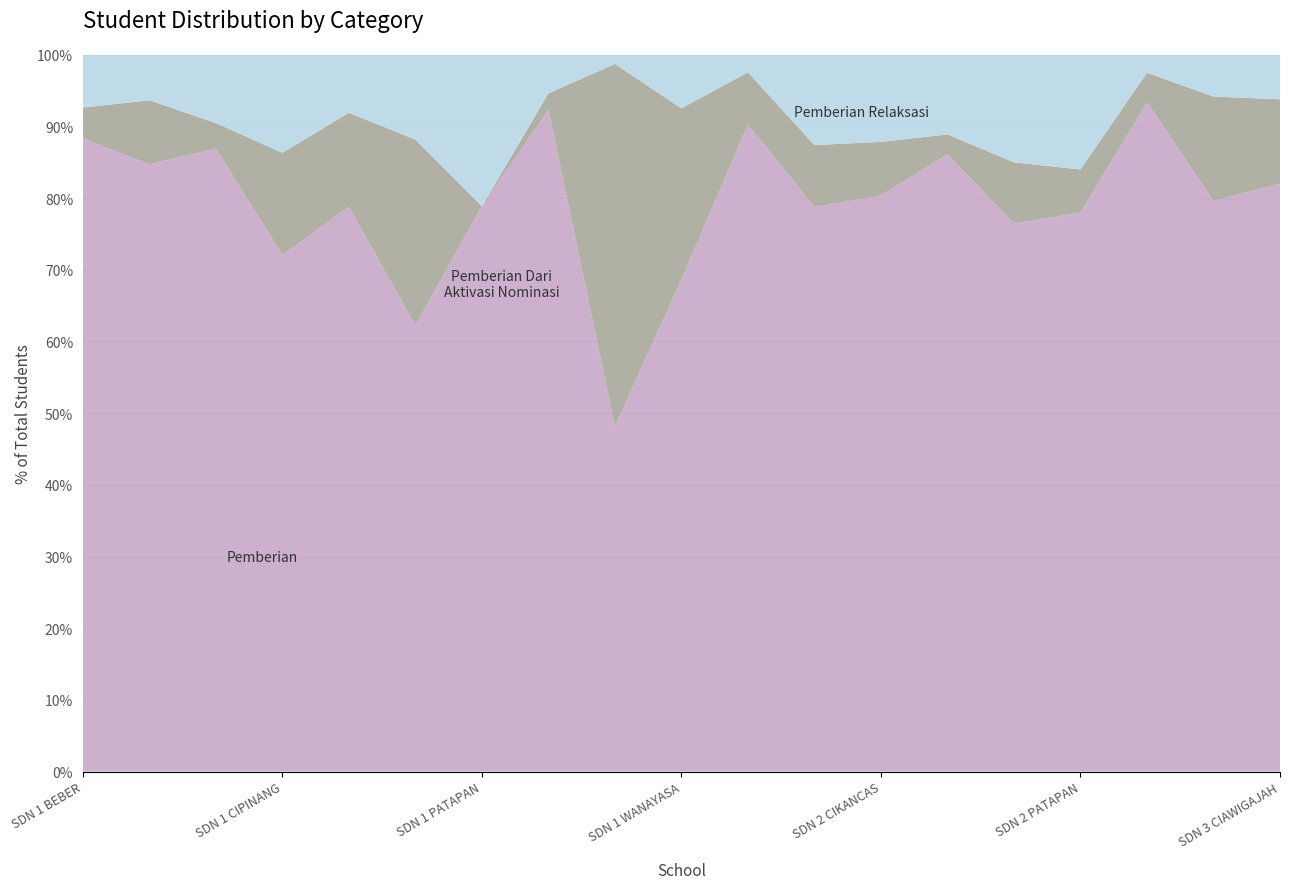

Reading left to right, what are all the values shown in this chart?

Pemberian: SD NEGERI 1 BEBER=144	SD NEGERI 1 CIAWIGAJAH=227	SD NEGERI 1 CIKANCAS=73	SD NEGERI 1 CIPINANG=237	SD NEGERI 1 HALIMPU=78	SD NEGERI 1 KONDANGSARI=163	SD NEGERI 1 PATAPAN=56	SD NEGERI 1 SINDANGHAYU=120	SD NEGERI 1 SINDANGKASIH=38	SD NEGERI 1 WANAYASA=92	SD NEGERI 2 BEBER=74	SD NEGERI 2 CIAWIGAJAH=100	SD NEGERI 2 CIKANCAS=86	SD NEGERI 2 HALIMPU=124	SD NEGERI 2 KONDANGSARI=107	SD NEGERI 2 PATAPAN=78	SD NEGERI 2 SINDANGKASIH=112	SD NEGERI 3 BEBER=82	SD NEGERI 3 CIAWIGAJAH=132
Pemberian Dari Aktivasi Nominasi: SD NEGERI 1 BEBER=7	SD NEGERI 1 CIAWIGAJAH=24	SD NEGERI 1 CIKANCAS=3	SD NEGERI 1 CIPINANG=47	SD NEGERI 1 HALIMPU=13	SD NEGERI 1 KONDANGSARI=68	SD NEGERI 1 PATAPAN=0	SD NEGERI 1 SINDANGHAYU=3	SD NEGERI 1 SINDANGKASIH=40	SD NEGERI 1 WANAYASA=32	SD NEGERI 2 BEBER=6	SD NEGERI 2 CIAWIGAJAH=11	SD NEGERI 2 CIKANCAS=8	SD NEGERI 2 HALIMPU=4	SD NEGERI 2 KONDANGSARI=12	SD NEGERI 2 PATAPAN=6	SD NEGERI 2 SINDANGKASIH=5	SD NEGERI 3 BEBER=15	SD NEGERI 3 CIAWIGAJAH=19
Pemberian Relaksasi: SD NEGERI 1 BEBER=12	SD NEGERI 1 CIAWIGAJAH=17	SD NEGERI 1 CIKANCAS=8	SD NEGERI 1 CIPINANG=45	SD NEGERI 1 HALIMPU=8	SD NEGERI 1 KONDANGSARI=31	SD NEGERI 1 PATAPAN=15	SD NEGERI 1 SINDANGHAYU=7	SD NEGERI 1 SINDANGKASIH=1	SD NEGERI 1 WANAYASA=10	SD NEGERI 2 BEBER=2	SD NEGERI 2 CIAWIGAJAH=16	SD NEGERI 2 CIKANCAS=13	SD NEGERI 2 HALIMPU=16	SD NEGERI 2 KONDANGSARI=21	SD NEGERI 2 PATAPAN=16	SD NEGERI 2 SINDANGKASIH=3	SD NEGERI 3 BEBER=6	SD NEGERI 3 CIAWIGAJAH=10